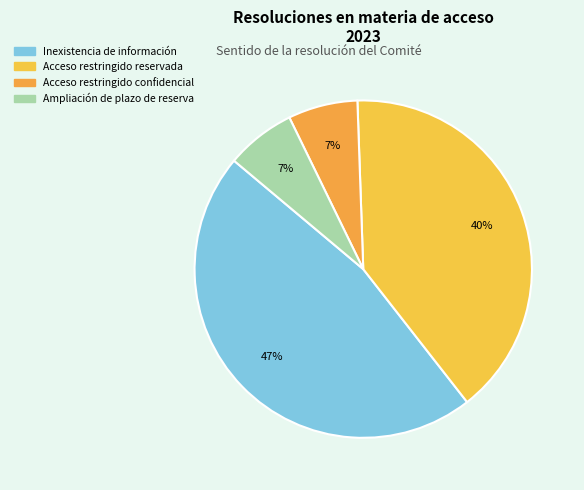

What is the total percentage of Acceso restringido reservada and Inexistencia de información?

86.7%